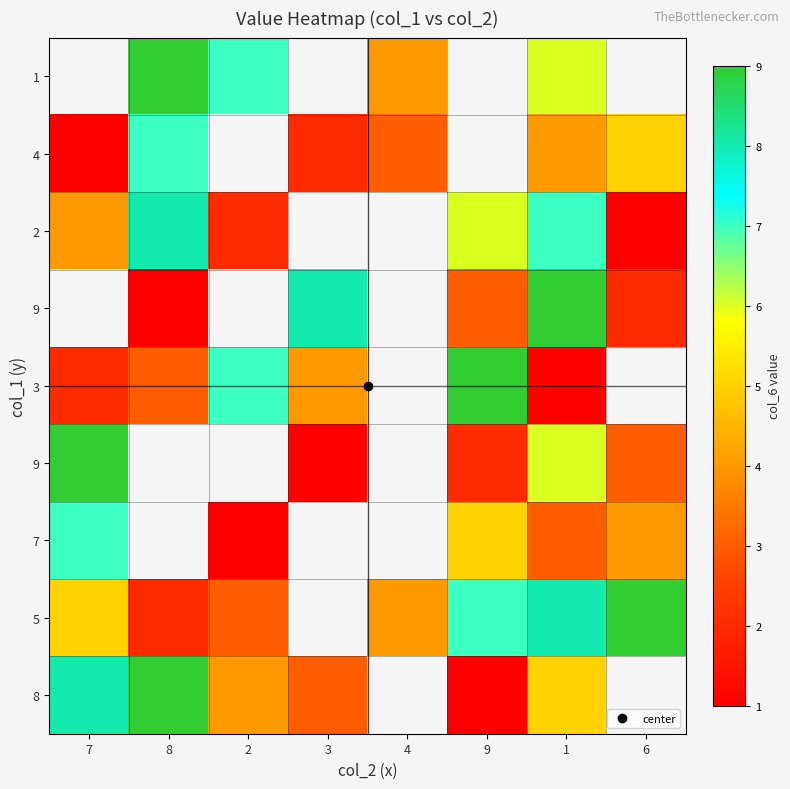

At which category is the sum across all series the highest?

1